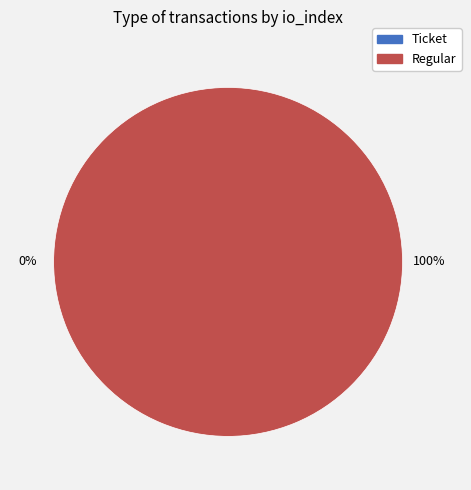

To the nearest percent, what is the difference between the largest and smallest slice percentages?

100%